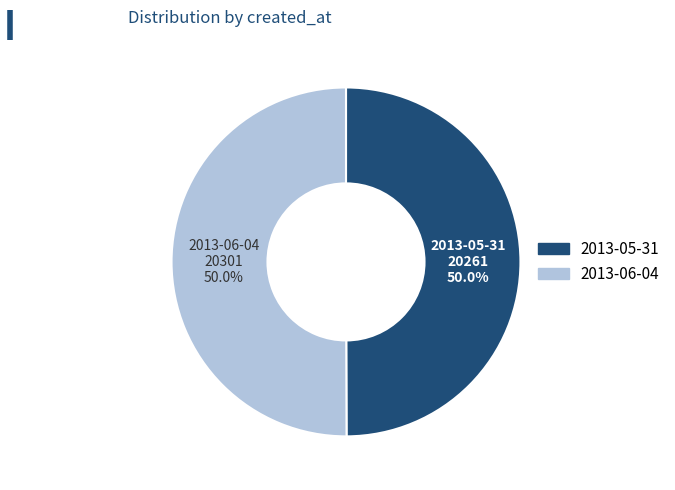

Approximately how many times larger is the value at 2013-06-04 compared to 2013-05-31?

1.0